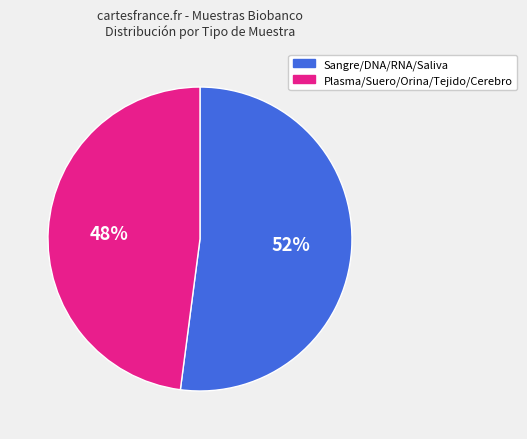

How many slices are in this pie chart?

2